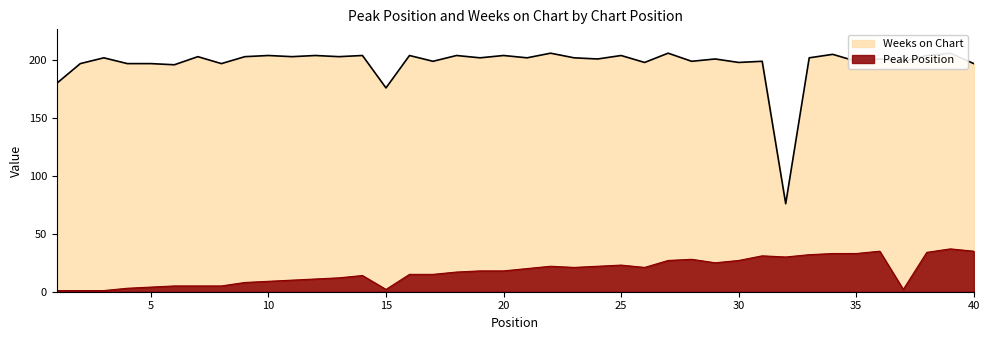

In Weeks on Chart, how many points are lower than both neighbors (excluding endpoints)?

15